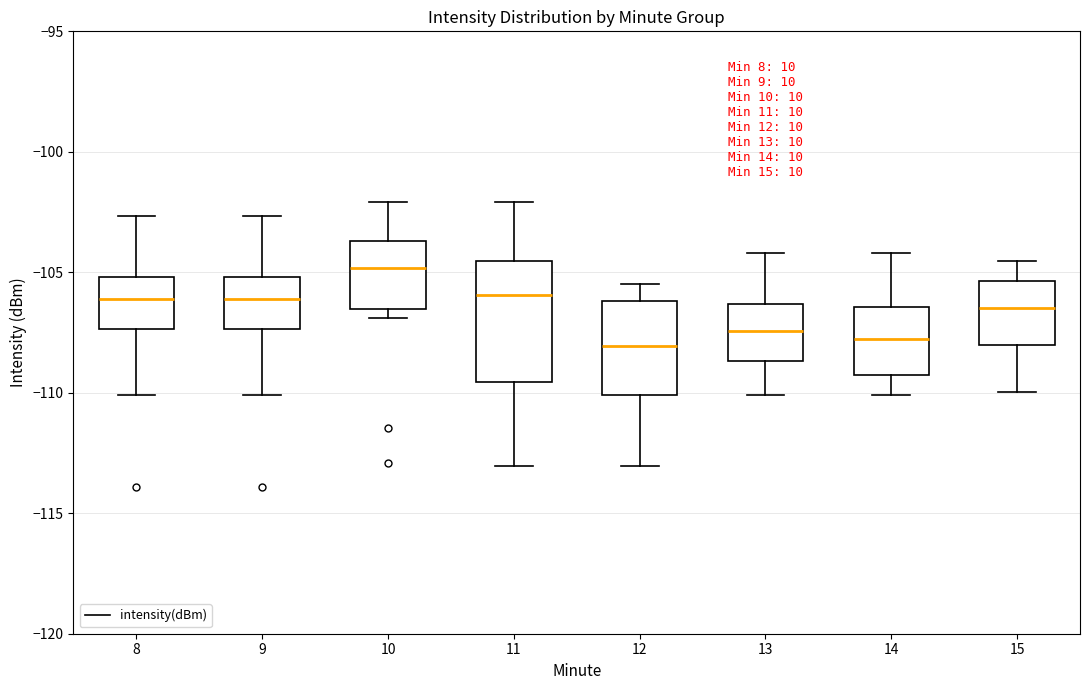

Reading left to right, transcribe this box plot: for each box, give where its median line is, the range the box spans, and where its two whiskers end, as read against the y-axis. The values are not printed on the chart, so give them approximately, as read against the axis.

8: median -106.0, box -107.5 to -105.0, whiskers -110.0 to -102.5
9: median -106.0, box -107.5 to -105.0, whiskers -110.0 to -102.5
10: median -105.0, box -106.5 to -103.5, whiskers -107.0 to -102.0
11: median -106.0, box -109.5 to -104.5, whiskers -113.0 to -102.0
12: median -108.0, box -110.0 to -106.0, whiskers -113.0 to -105.5
13: median -107.5, box -108.5 to -106.5, whiskers -110.0 to -104.0
14: median -108.0, box -109.5 to -106.5, whiskers -110.0 to -104.0
15: median -106.5, box -108.0 to -105.5, whiskers -110.0 to -104.5